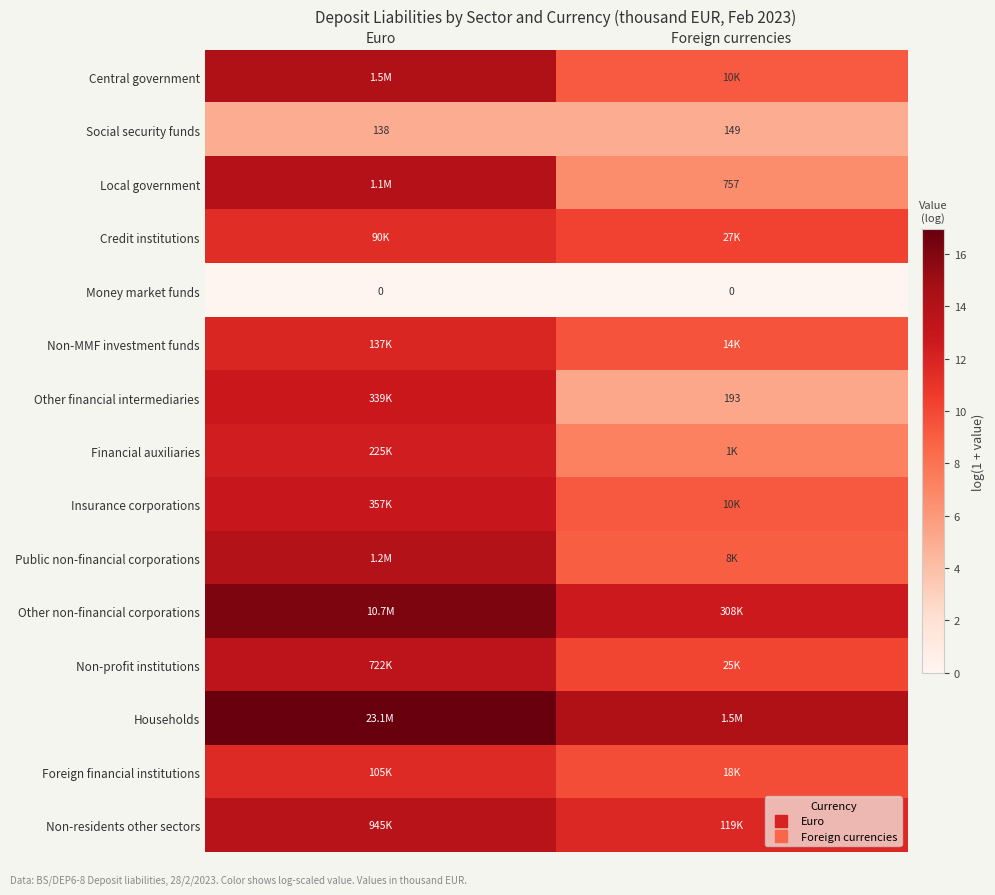

What is the difference between the highest and lowest values at Euro?

17.0